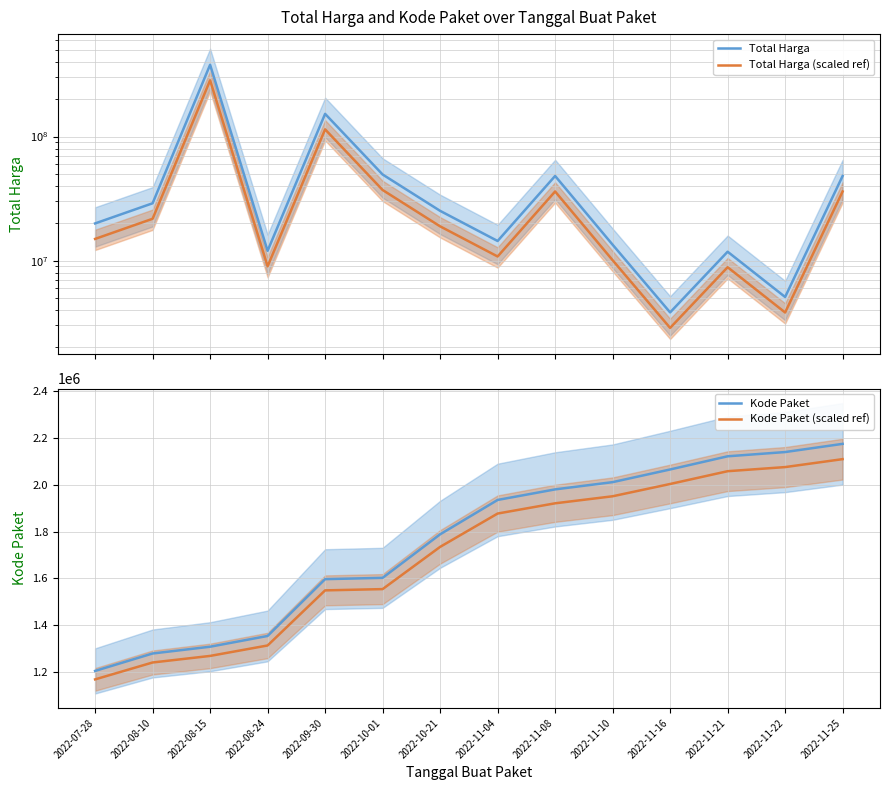

List the labels in order of Kode Paket value, largest first.

2022-11-25, 2022-11-22, 2022-11-21, 2022-11-16, 2022-11-10, 2022-11-08, 2022-11-04, 2022-10-21, 2022-10-01, 2022-09-30, 2022-08-24, 2022-08-15, 2022-08-10, 2022-07-28